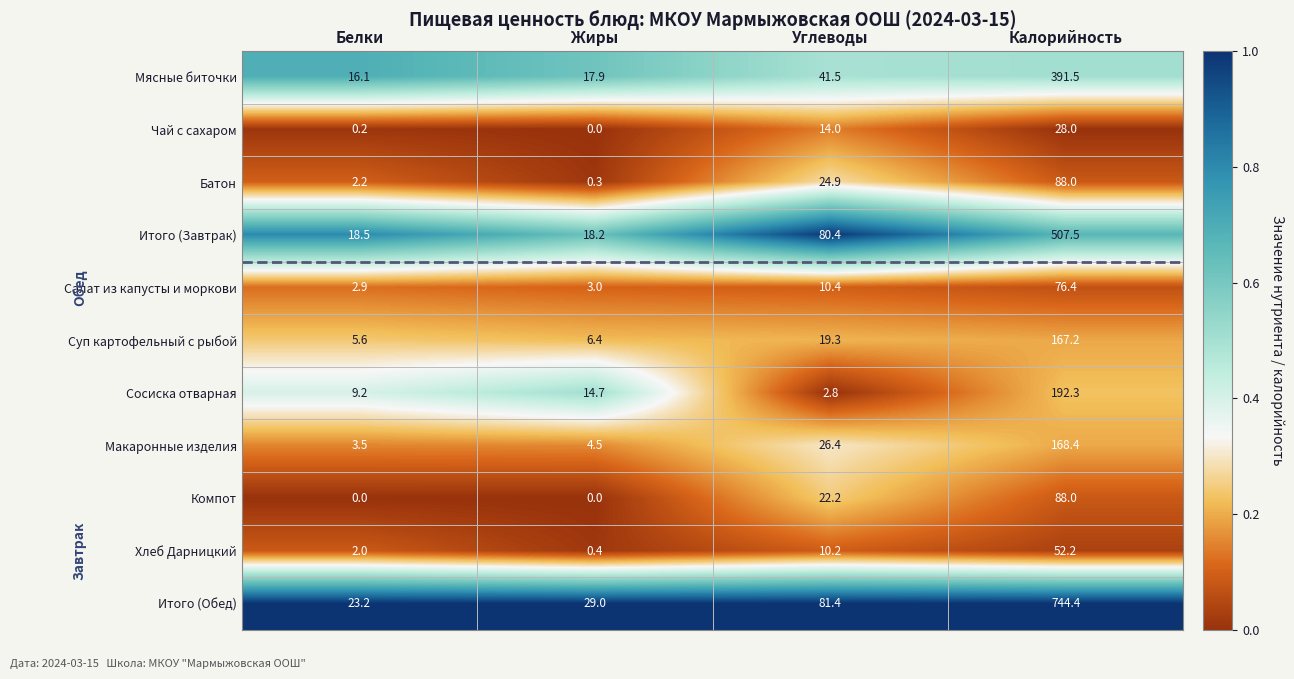

The value of Сосиска отварная at Белки is 3.4. True or false?

False